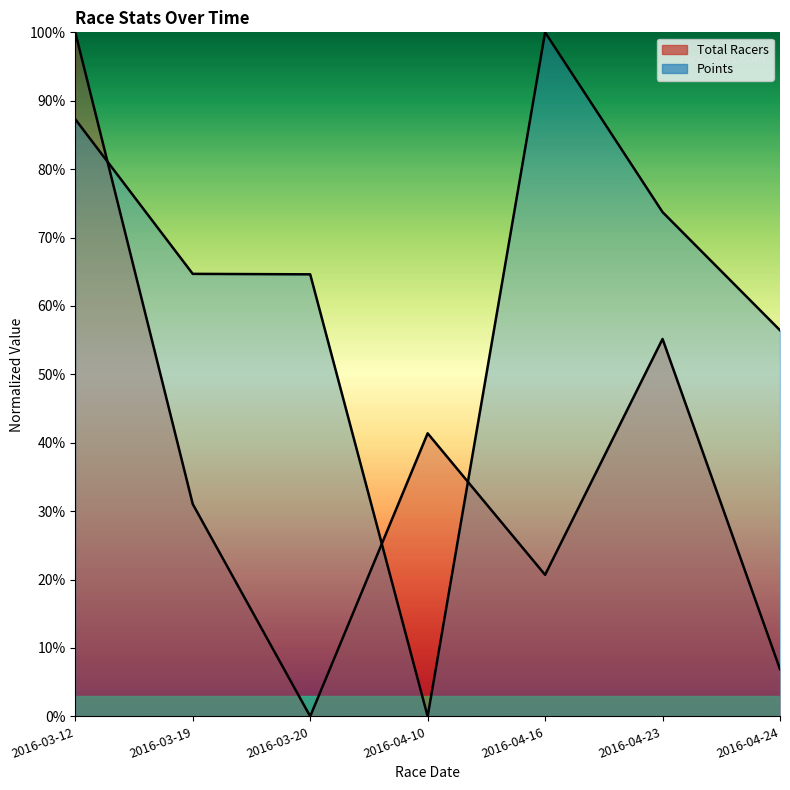

Is it true that Total Racers equals 11.0 at 2016-04-24?

False